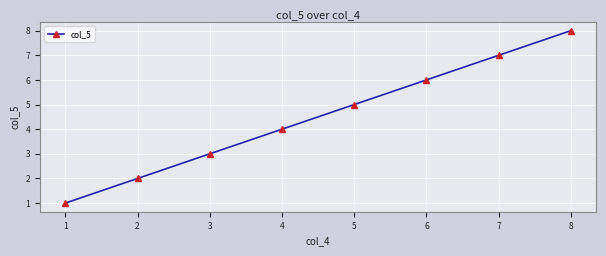

Between 8 and 4, which is larger?

8